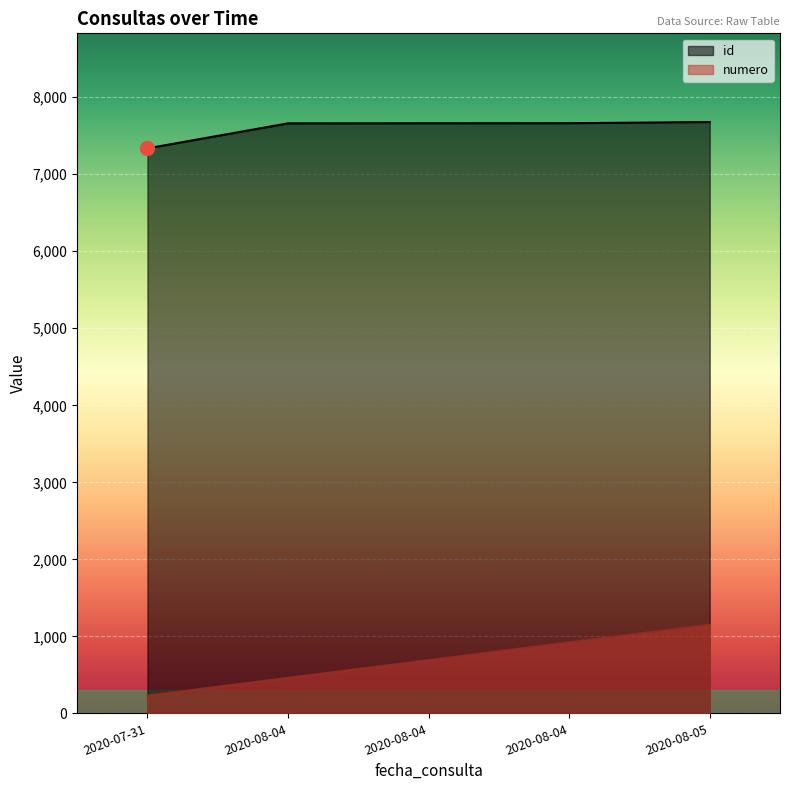

The id series shows 11364.1 at 2020-08-05. True or false?

False